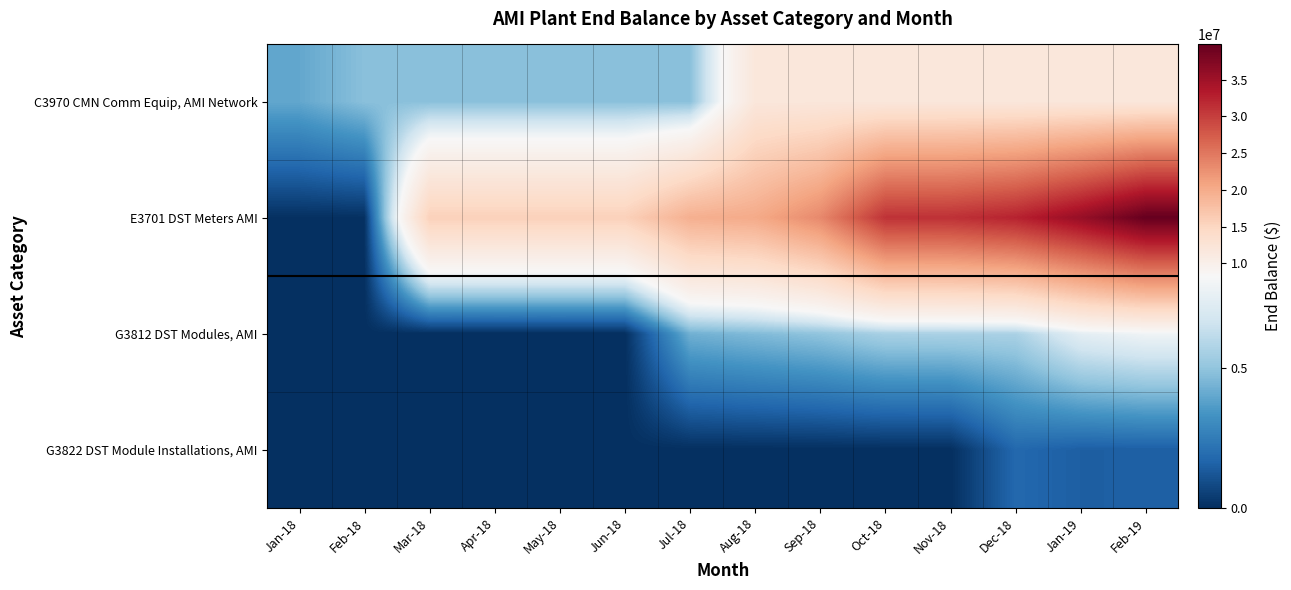

How many categories are shown in the chart?

14